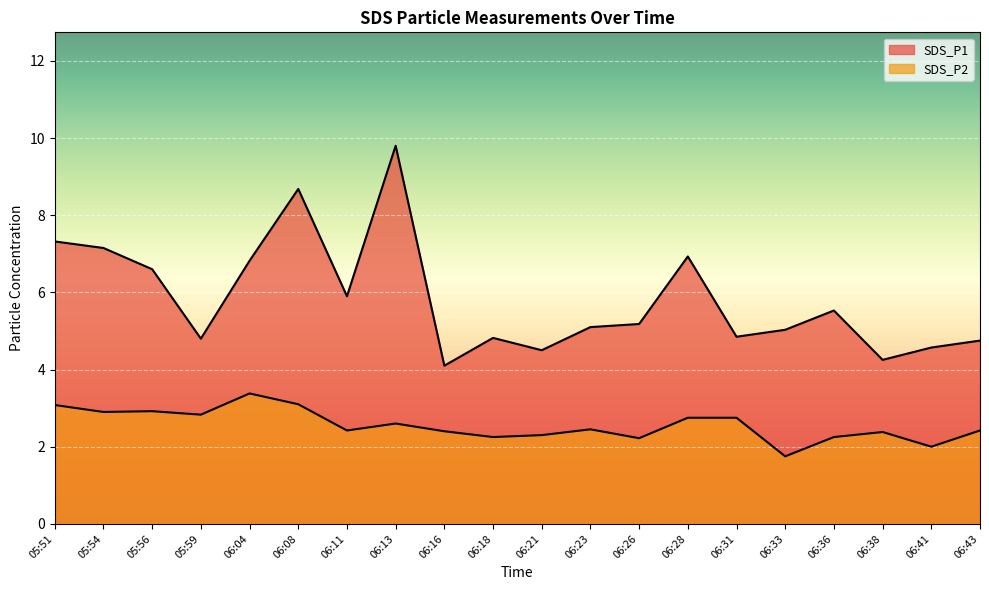

The SDS_P1 series shows 5.9 at 06:11. True or false?

True